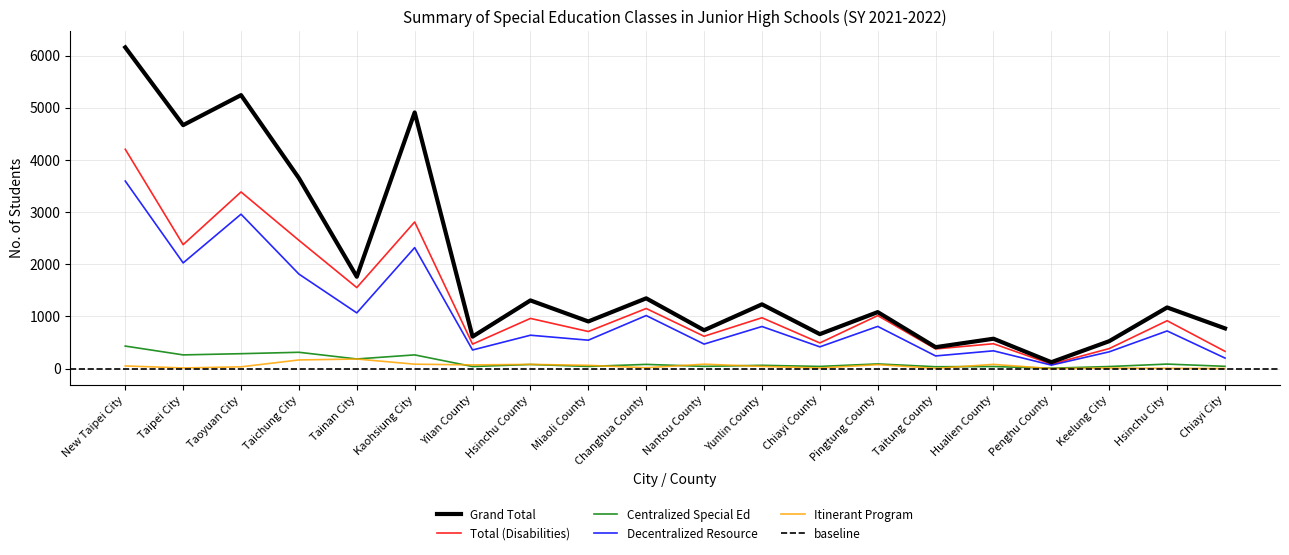

True or false: Total (Disabilities) and Decentralized Resource cross at least once.

False